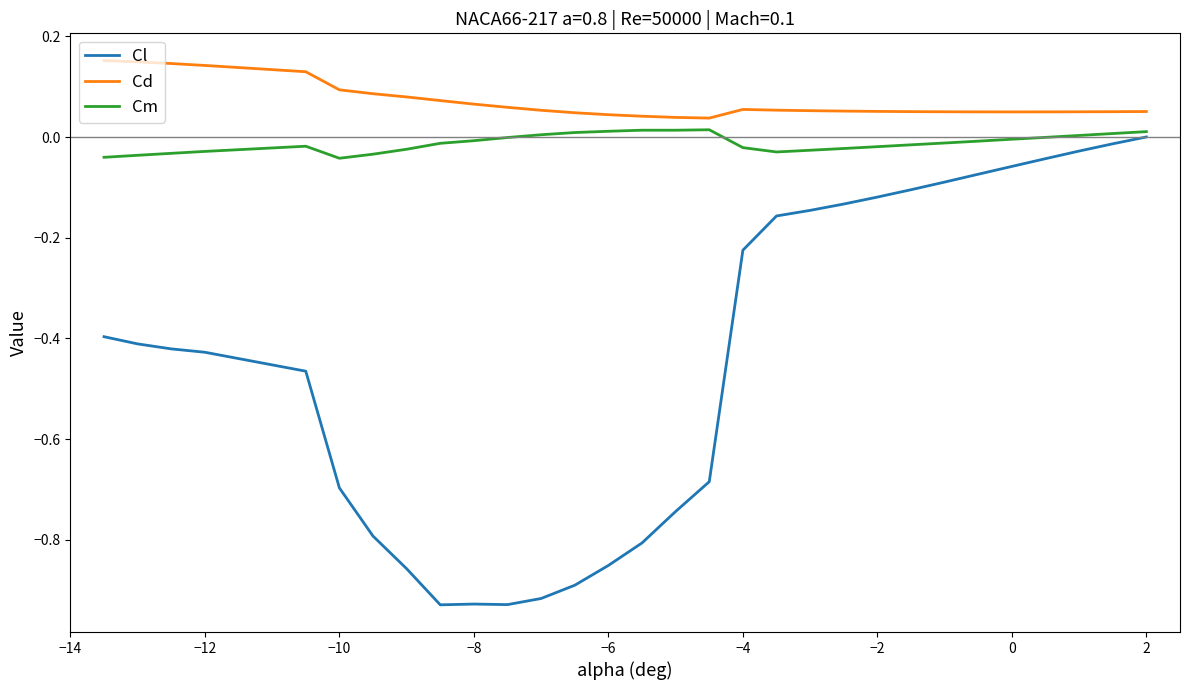

Which series has the largest range (max minus min)?

Cl